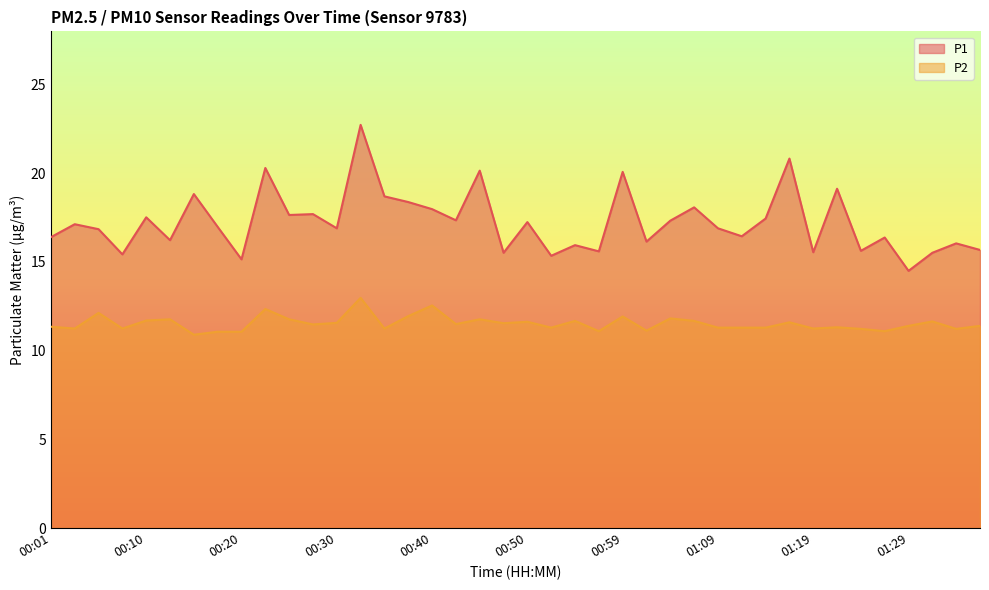

Where is P1 nearest to the value 18?

00:40